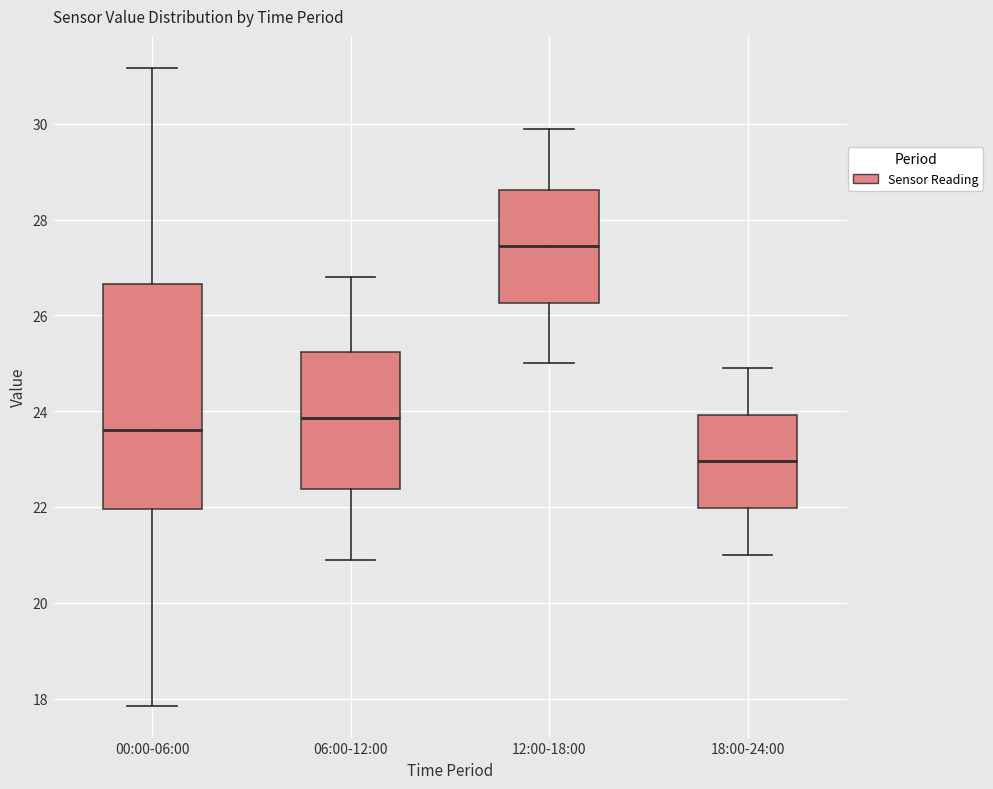

Where is the lower edge of the box for 18:00-24:00 on the y-axis? The values are not printed on the chart, so give them approximately, as read against the axis.

22.0